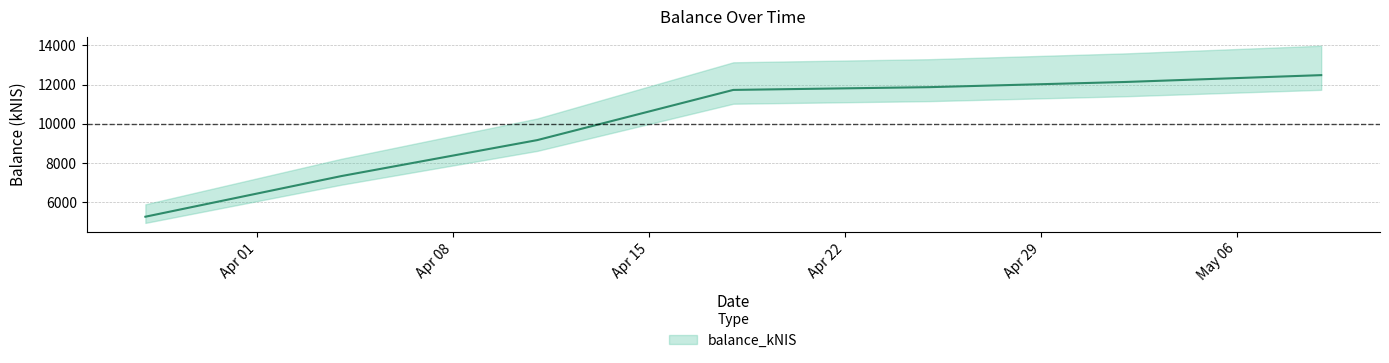

What is the label of the 4th point from the right?

2024-04-18